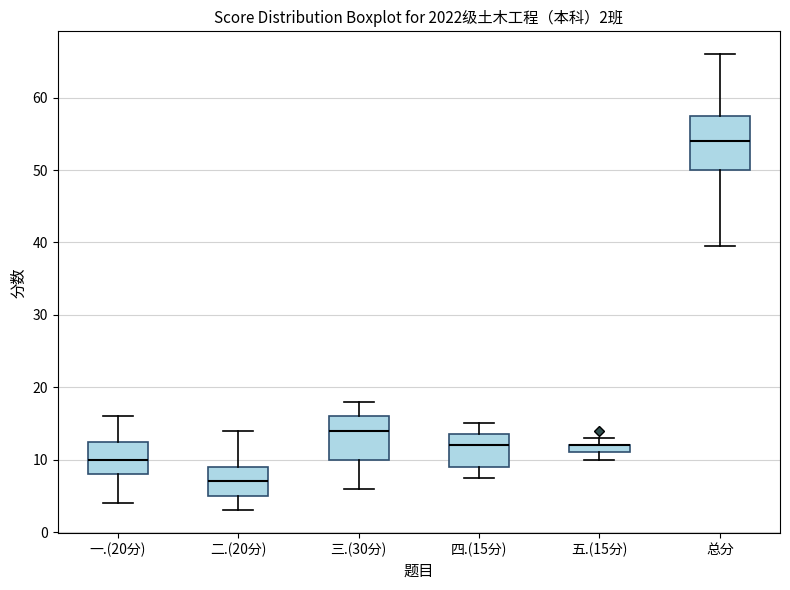

Comparing the boxes themselves (not the whiskers), which one is the tallest?

总分